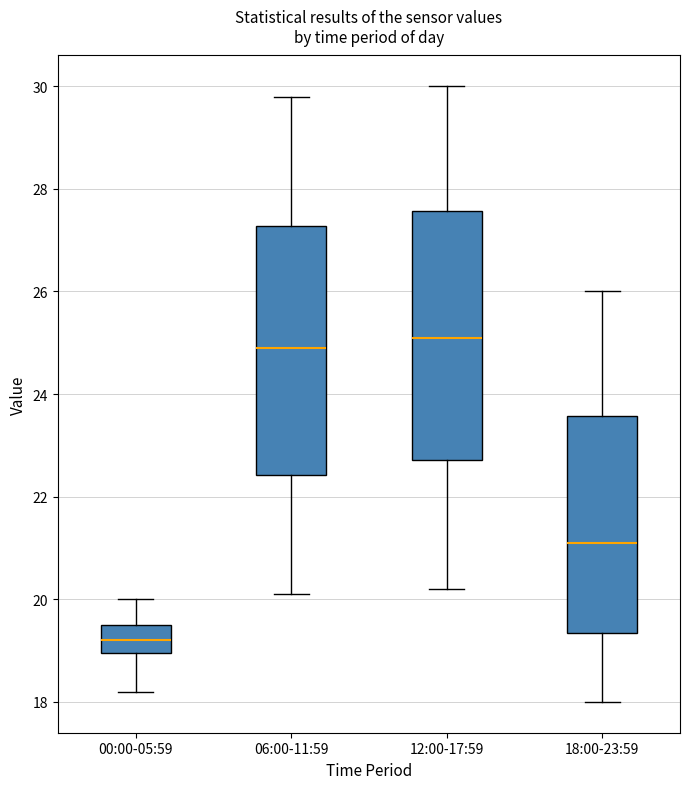

Where does the lower whisker of the box for 12:00-17:59 end on the y-axis? The values are not printed on the chart, so give them approximately, as read against the axis.

20.2